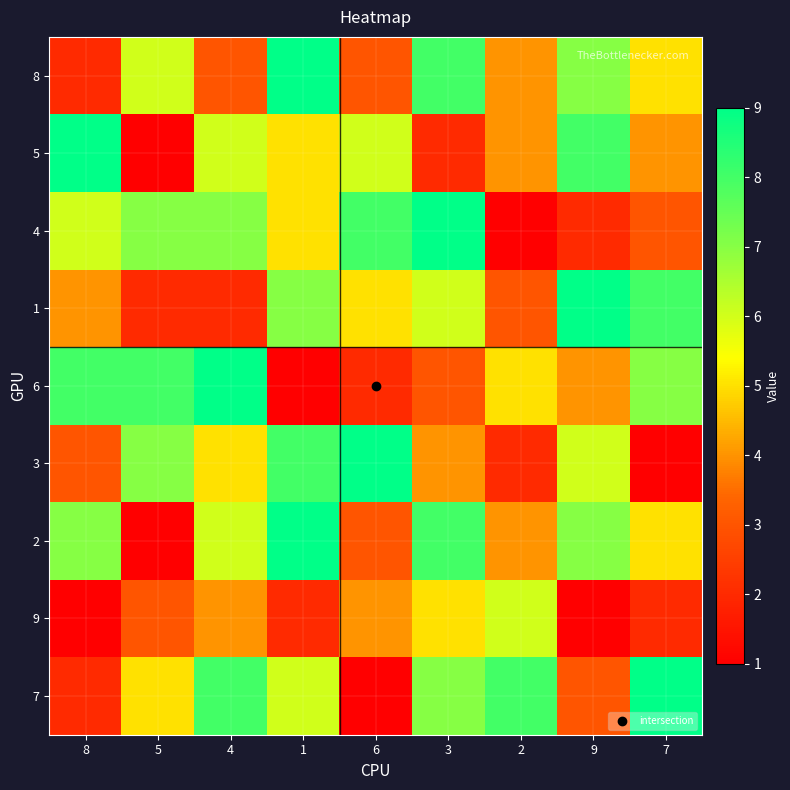

At how many categories does at least one series exceed 6?

9